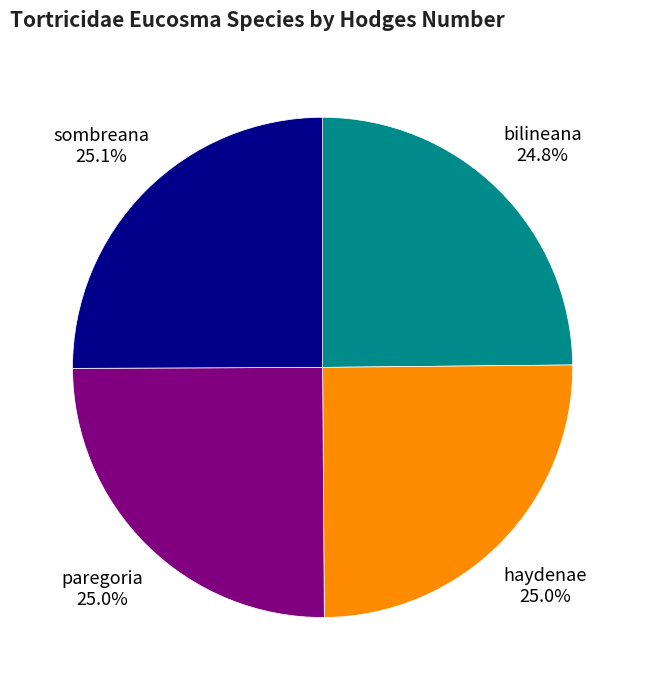

Is the sum of sombreana and bilineana greater than half?

No